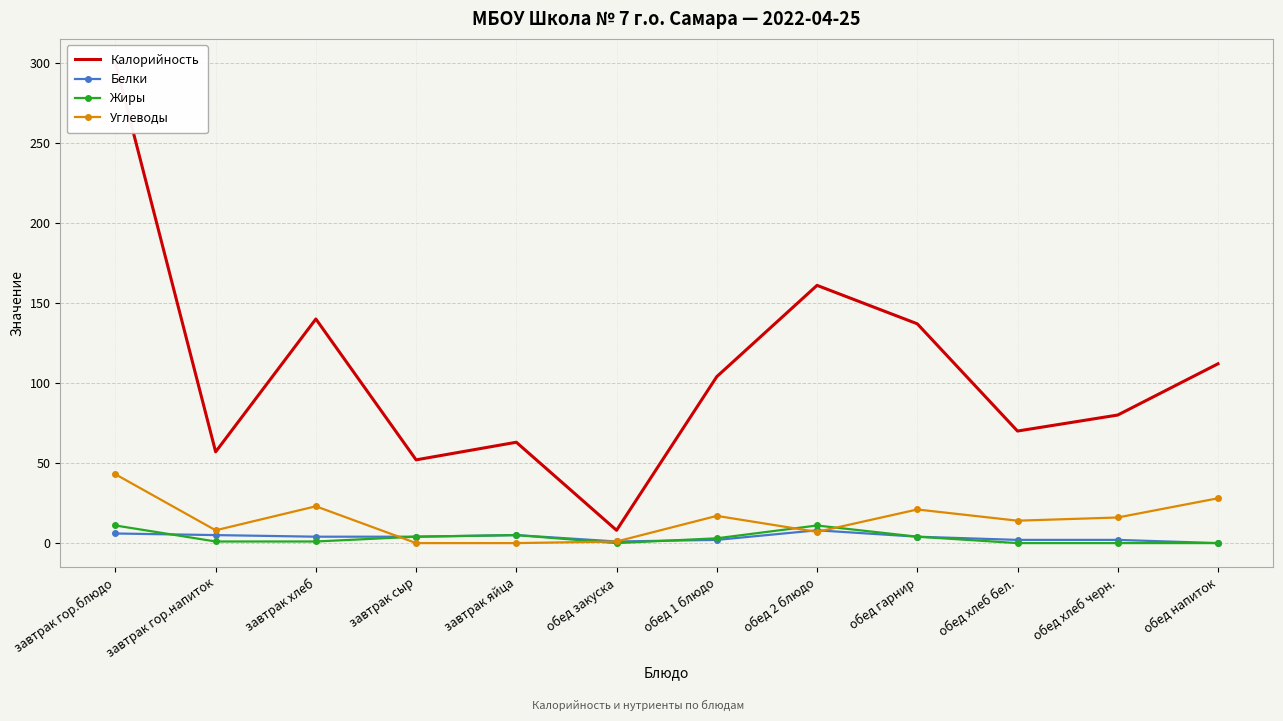

At обед закуска, list the series in order from largest to smallest.

Калорийность, Белки, Углеводы, Жиры